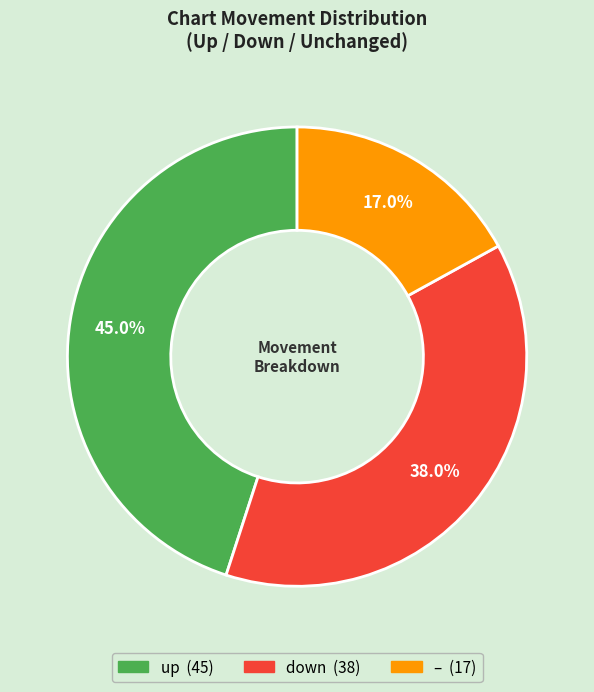

Is there any slice that represents more than half of the pie?

No